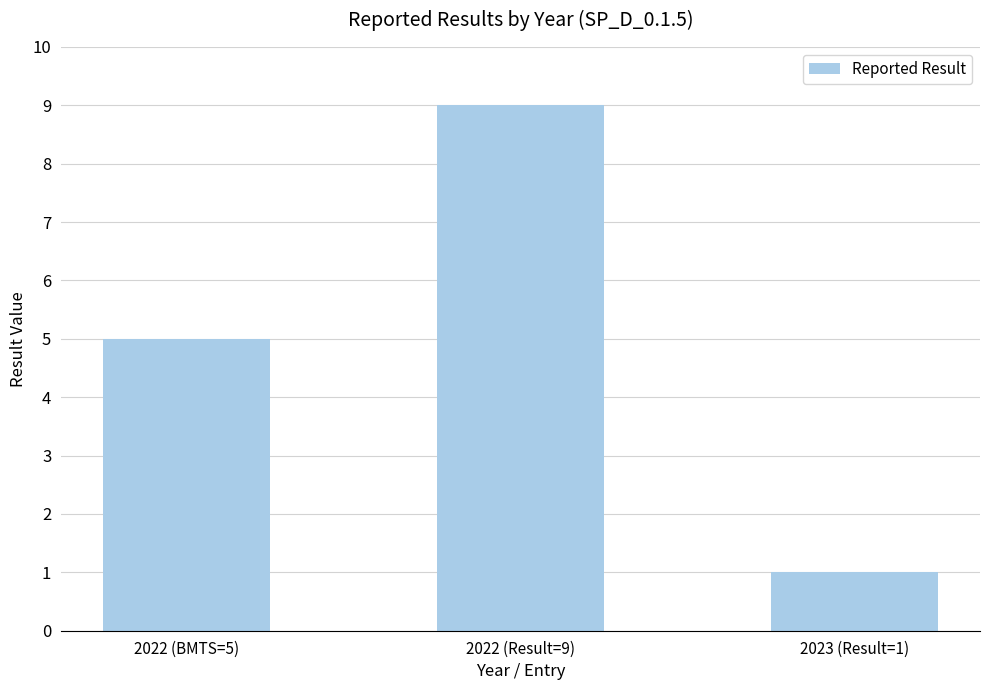

True or false: the data shows 8 at 2022 (BMTS=5).

False